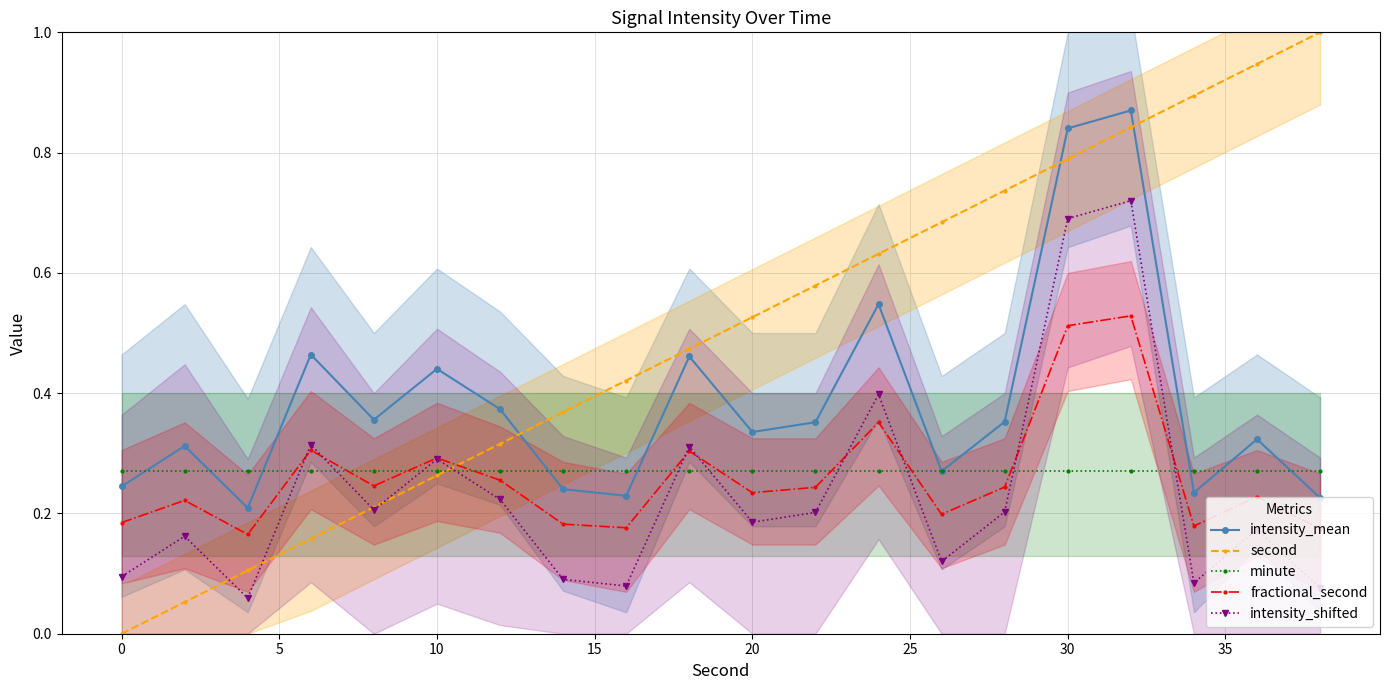

The value of intensity_mean at 30 is 0.3. True or false?

False